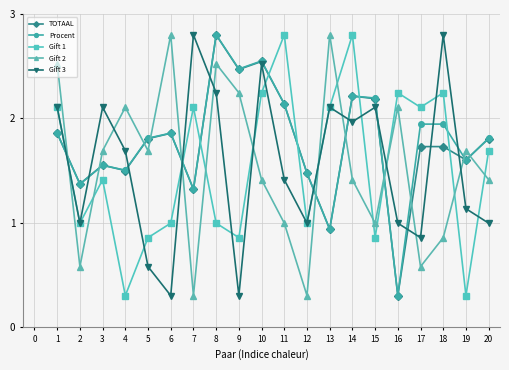

How many distinct data groups are displayed?

5